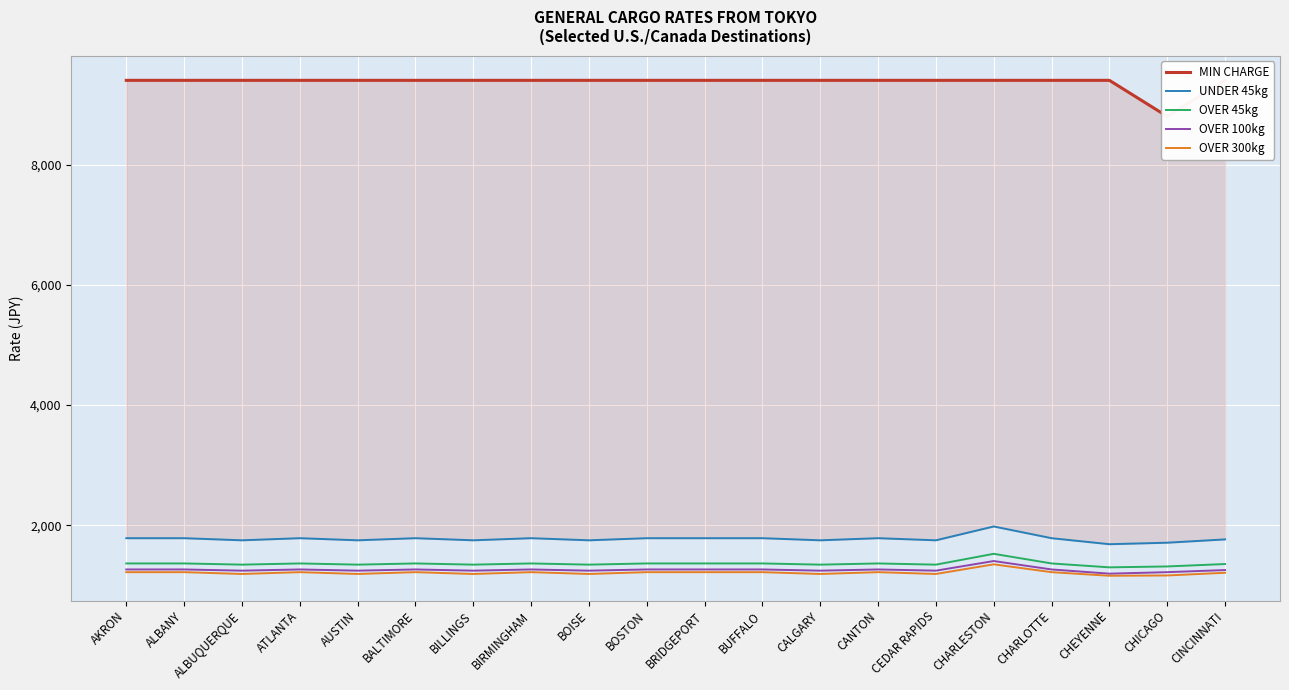

True or false: OVER 300kg and UNDER 45kg cross at least once.

False